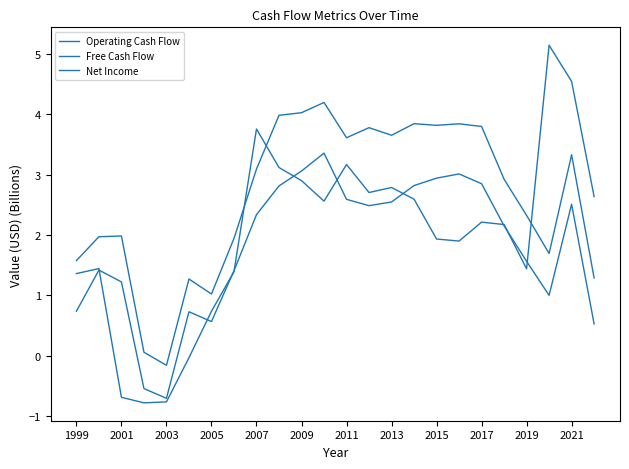

How many lines are shown in the chart?

3